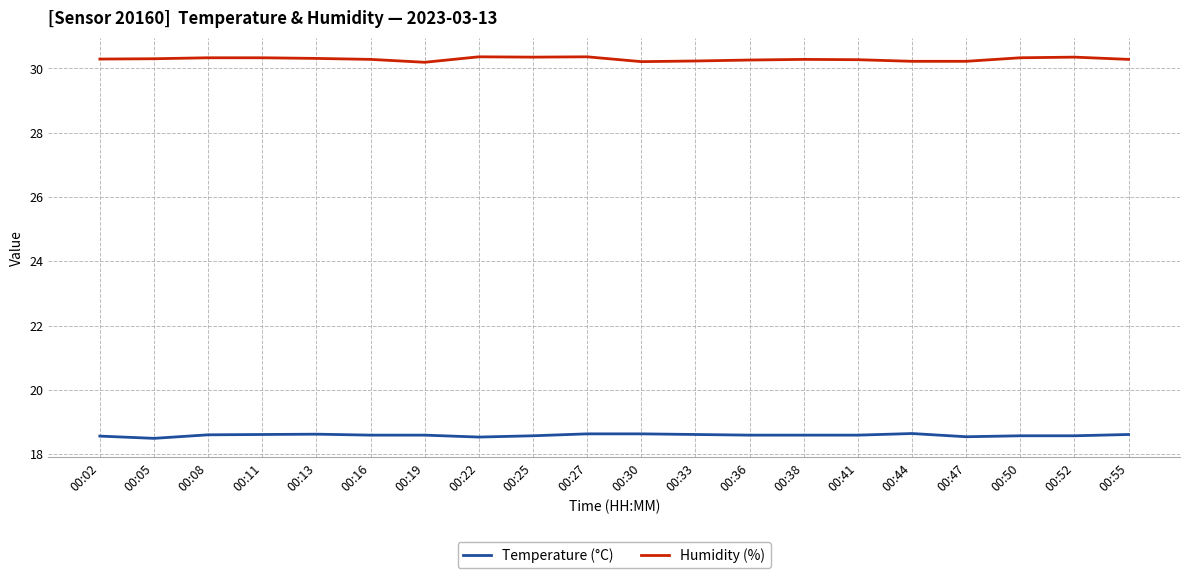

Is it true that Temperature (°C) equals 18.5 at 00:05?

True